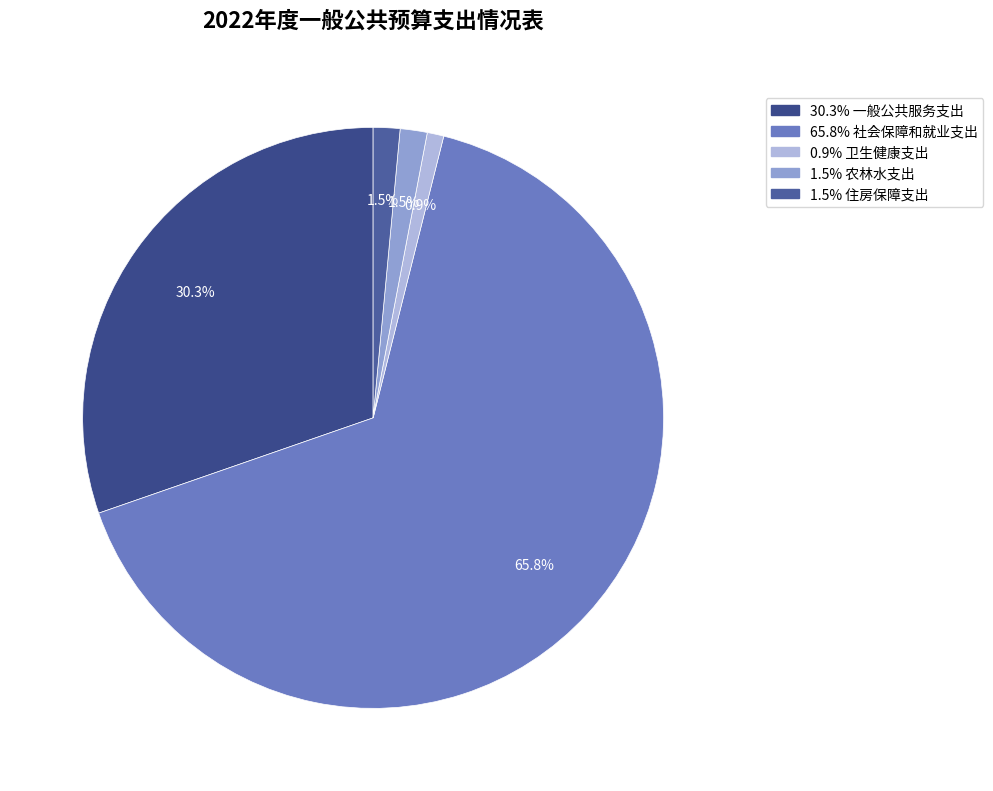

How many slices are in this pie chart?

5